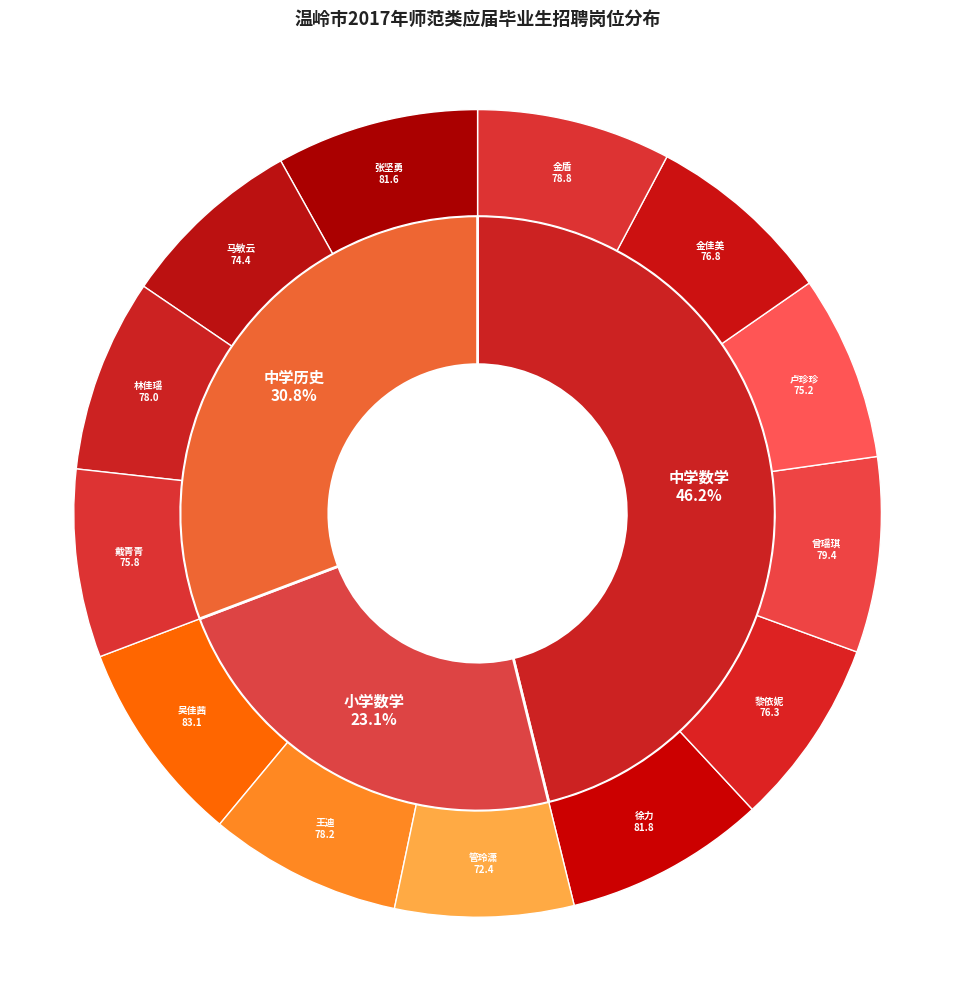

Is the sum of 中学数学 and 中学历史 greater than half?

Yes